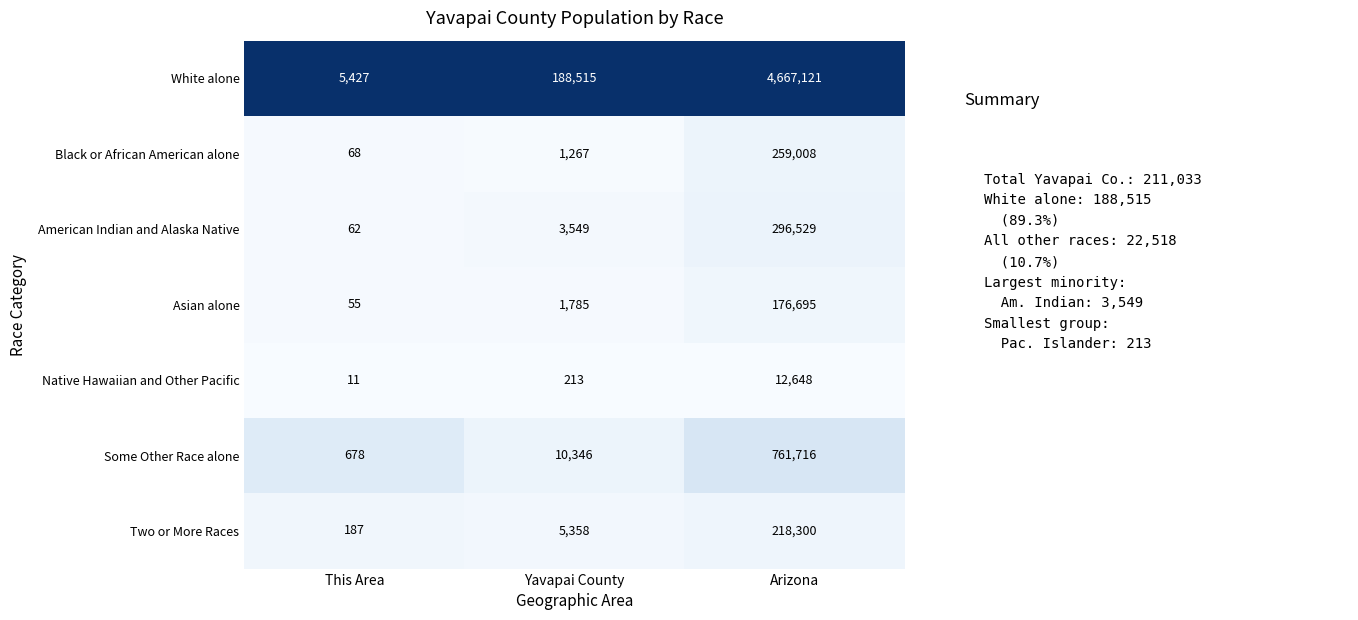

Which series has the largest total across all categories?

White alone